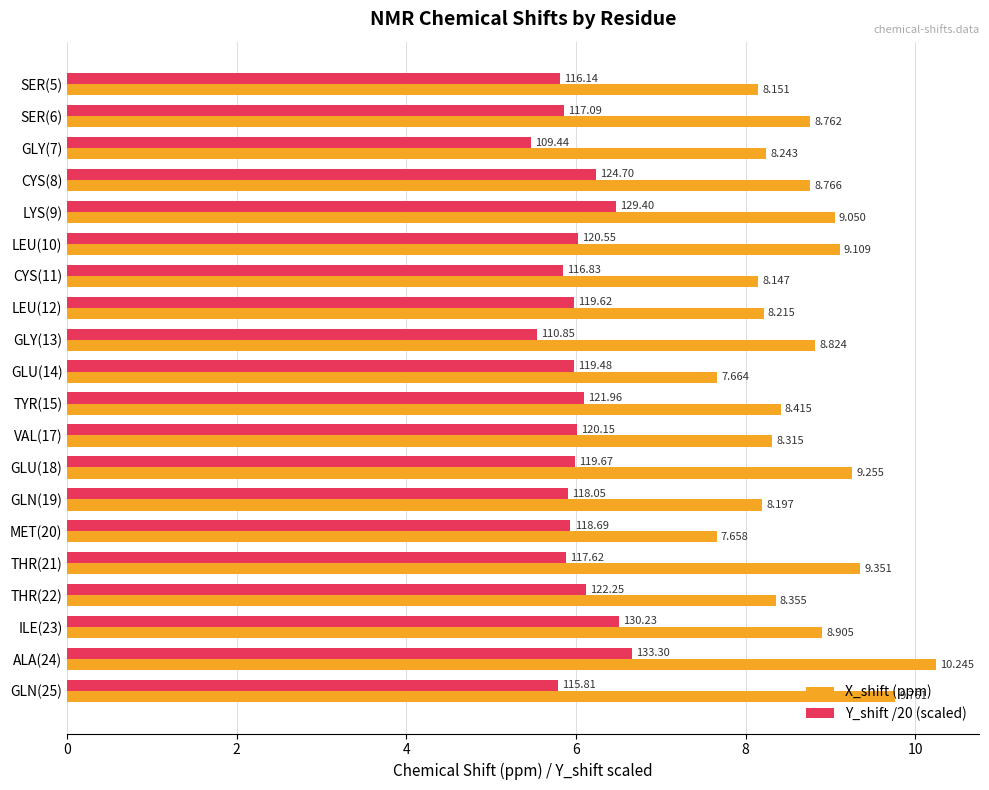

Is the value of X_shift (ppm) at GLY(13) greater than the value of Y_shift /20 (scaled) at GLU(14)?

Yes